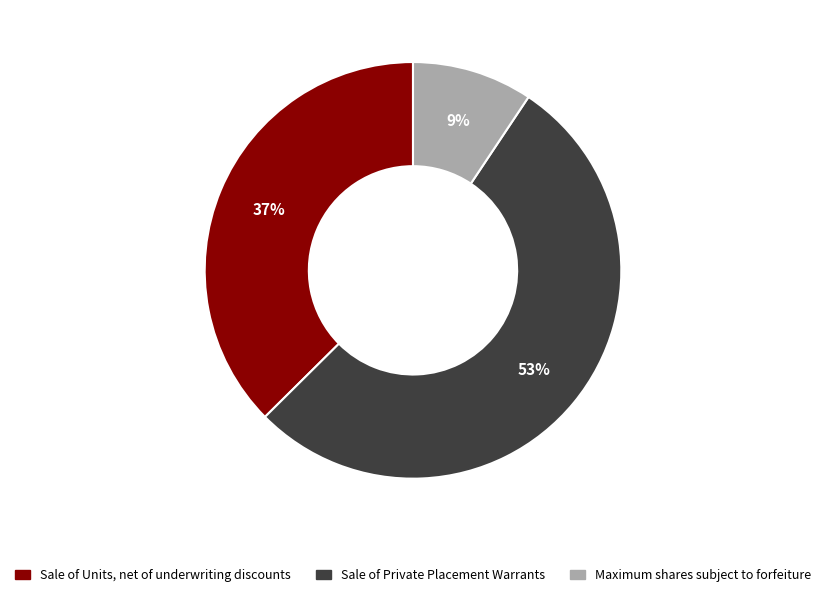

The Sale of Private Placement Warrants slice represents 53% of the pie. True or false?

True